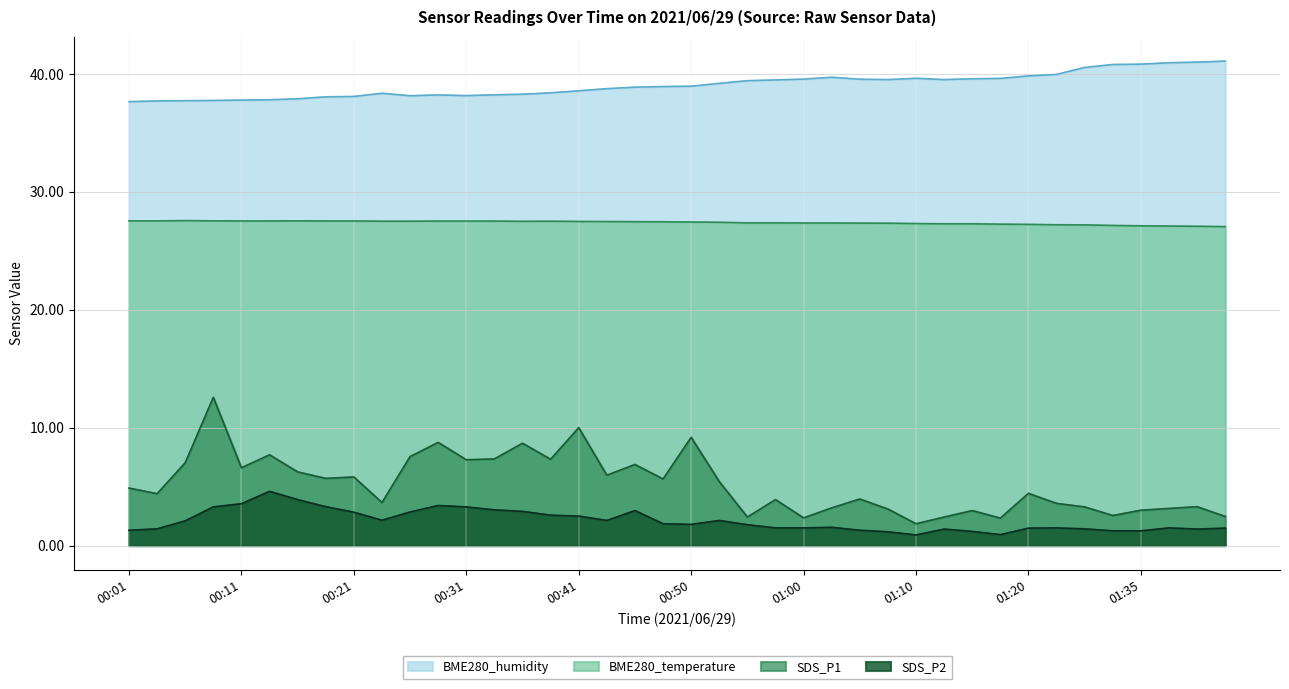

At which category is the sum across all series the highest?

00:09